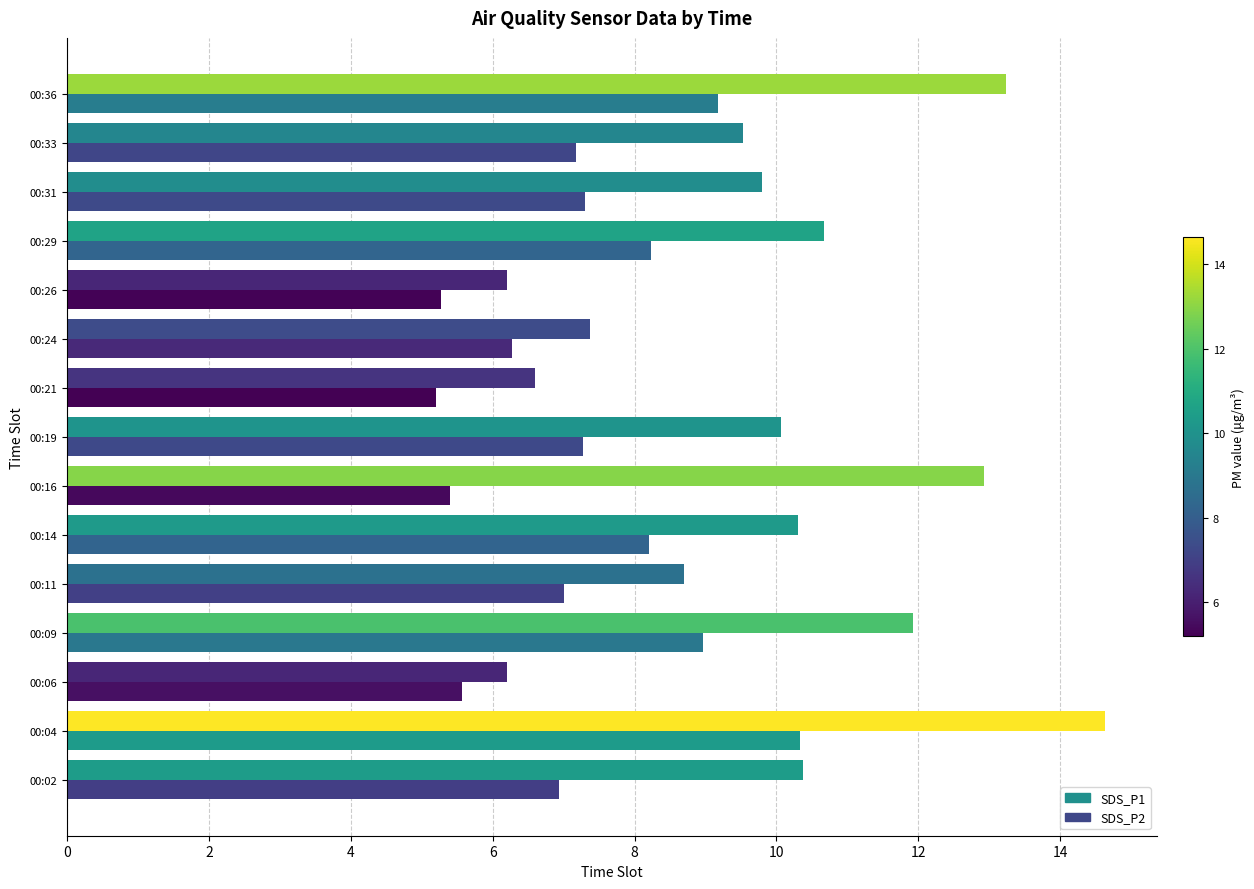

Which category has the highest value in the SDS_P1 series?

00:04